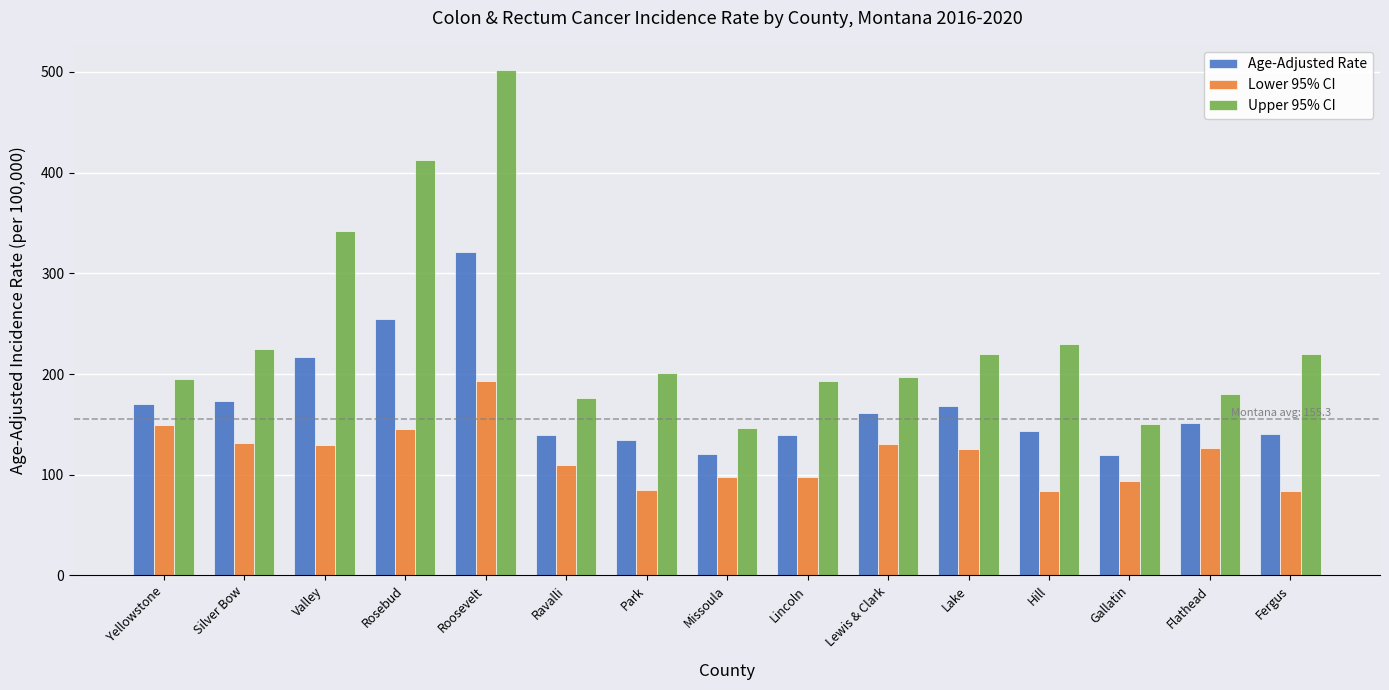

What is the difference between the maximum and minimum values in the Upper 95% CI series?

355.7